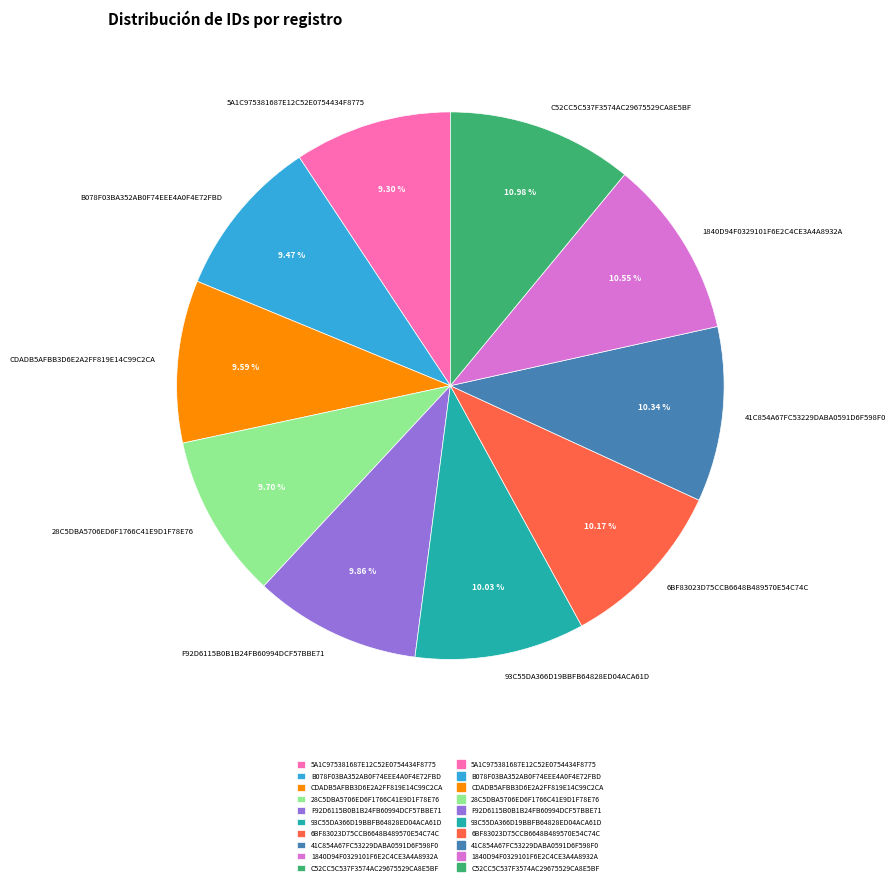

What is the total percentage of 6BF83023D75CCB6648B489570E54C74C and F92D6115B0B1B24FB60994DCF57BBE71?

20.0%